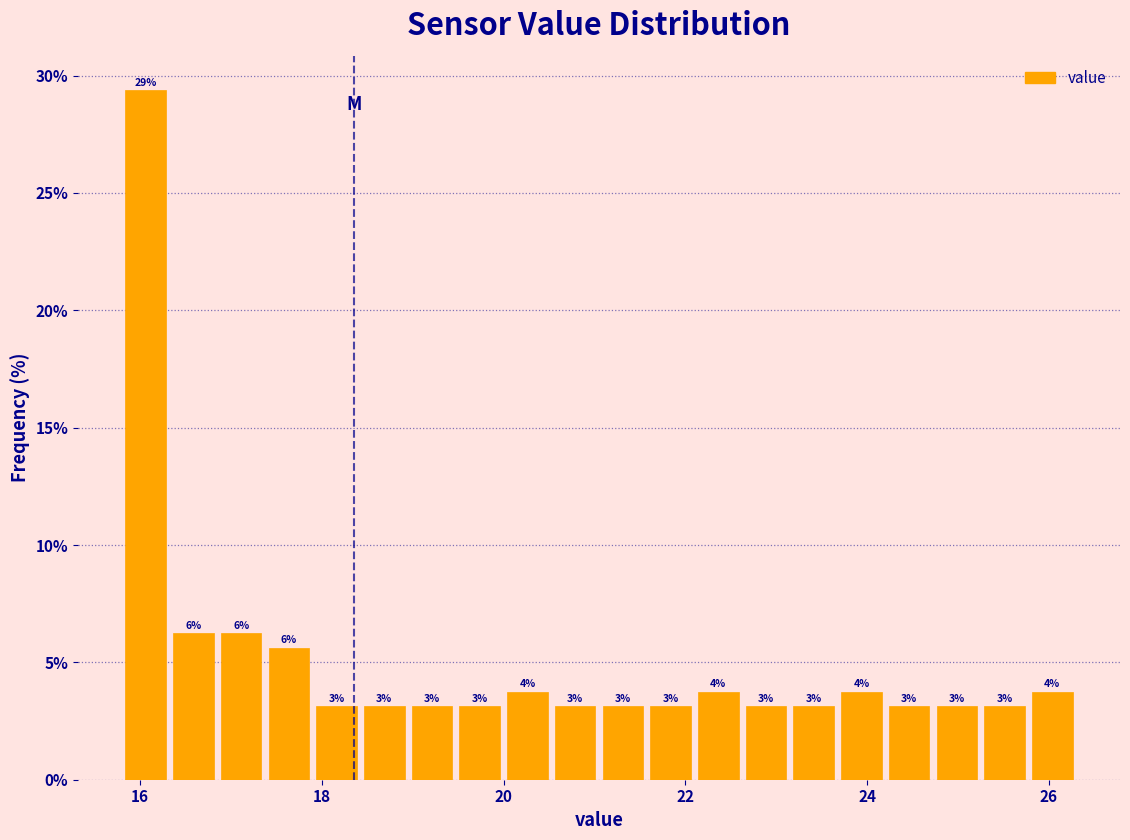

Read against the x-axis, roughly where is the centre of the tallest bar?

16.0